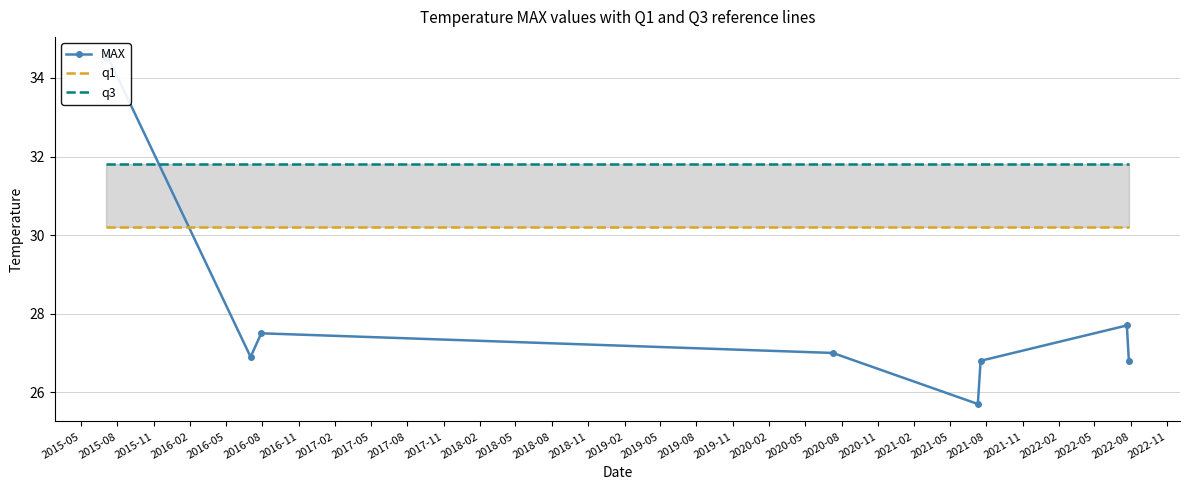

The value of q3 at 2015-08 is 31.8. True or false?

True